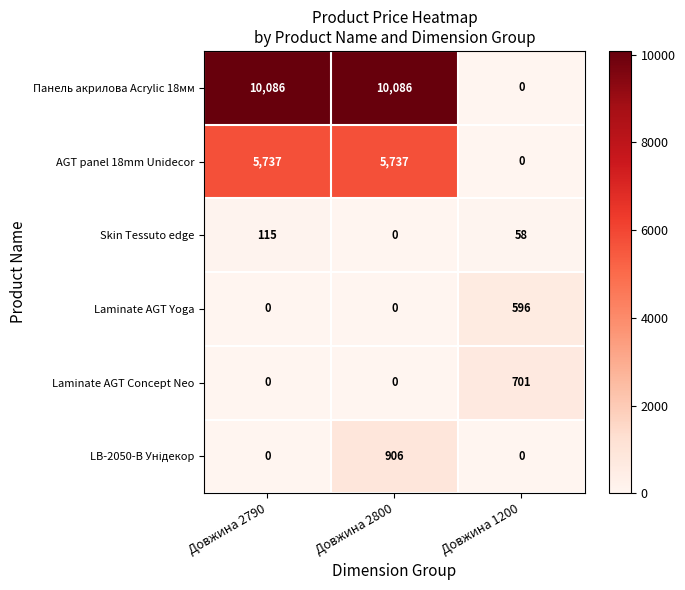

Count the number of data series in this chart.

6